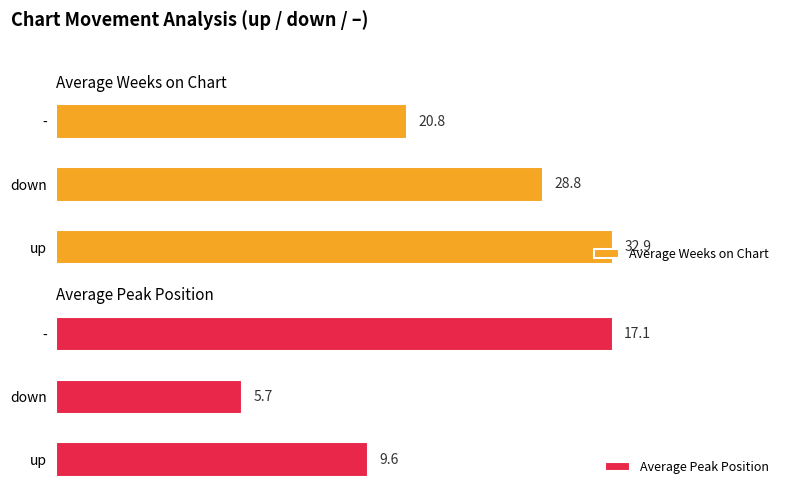

Reading left to right, list all the values displayed in this chart.

Average Weeks on Chart: 32.9	28.8	20.8
Average Peak Position: 9.6	5.7	17.1